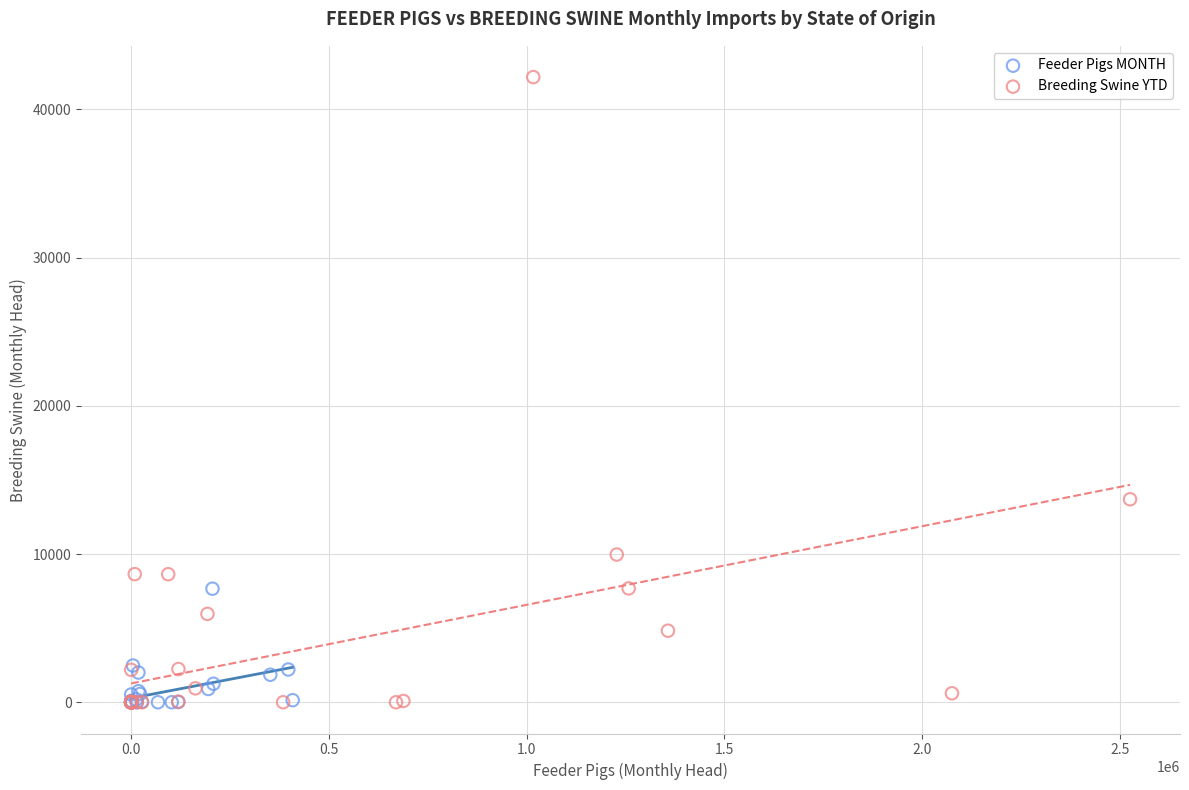

Which series contains the highest Y value?

Breeding Swine YTD